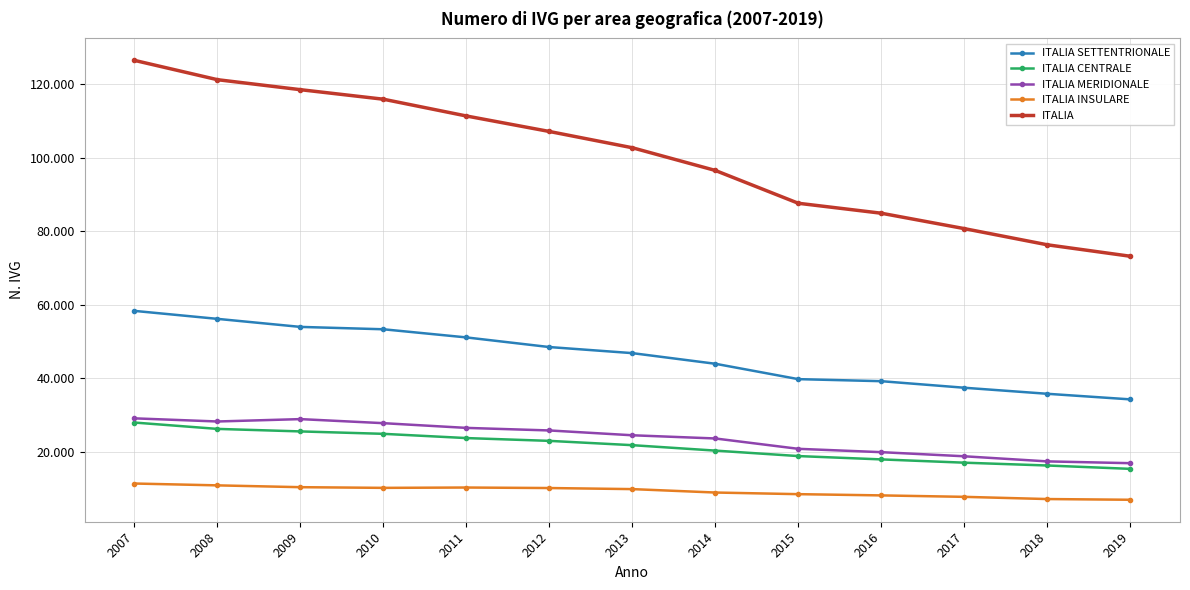

What is the average value of the ITALIA SETTENTRIONALE series?

46021